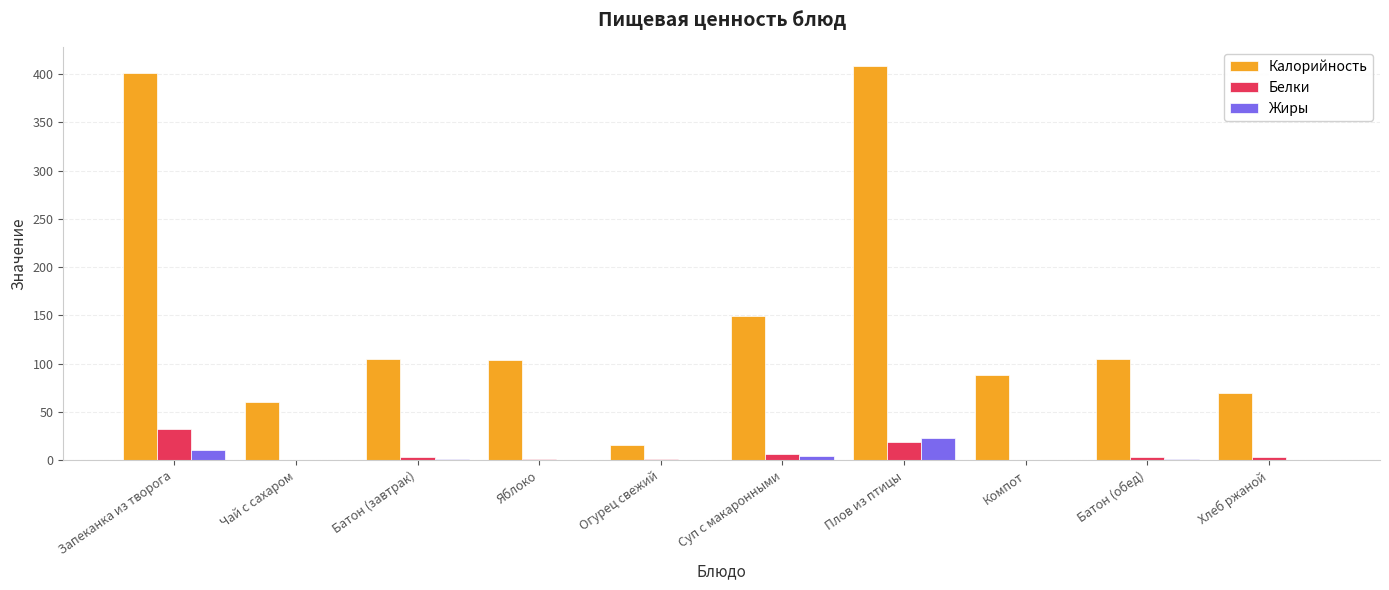

What is the greatest value displayed?

408